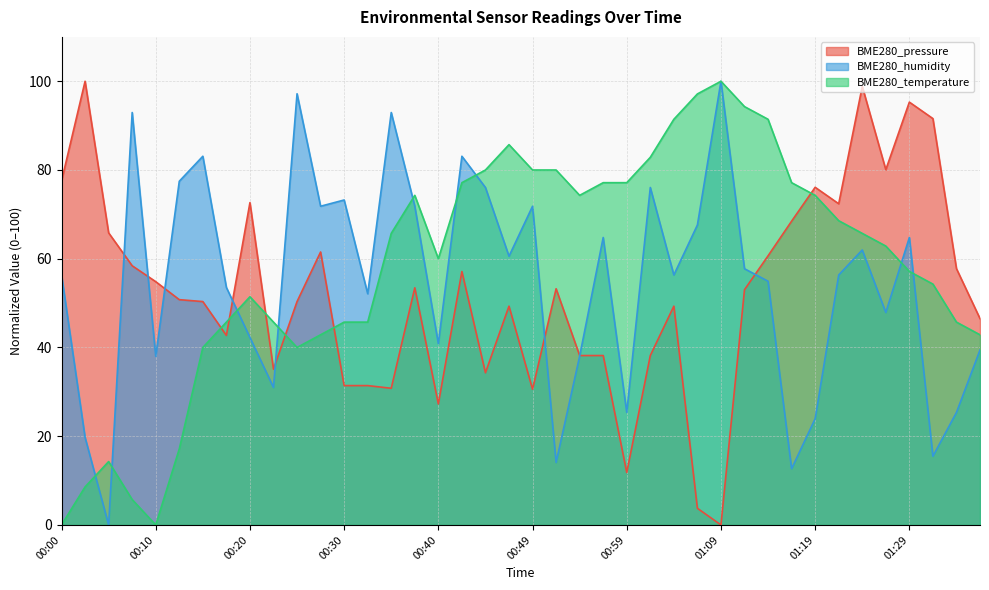

List the series in order of their overall mean, lowest first.

BME280_pressure, BME280_humidity, BME280_temperature